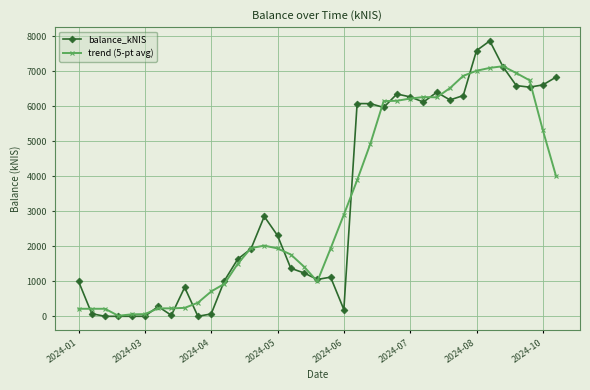

What is the value of the trend (5-pt avg) point at the 35th from the left?

6739.3